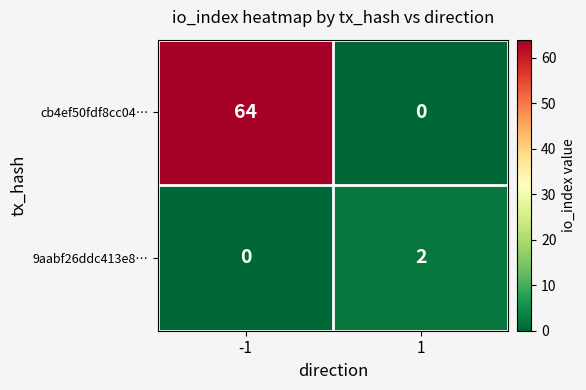

The cb4ef50fdf8cc04… series shows 0 at 1. True or false?

True